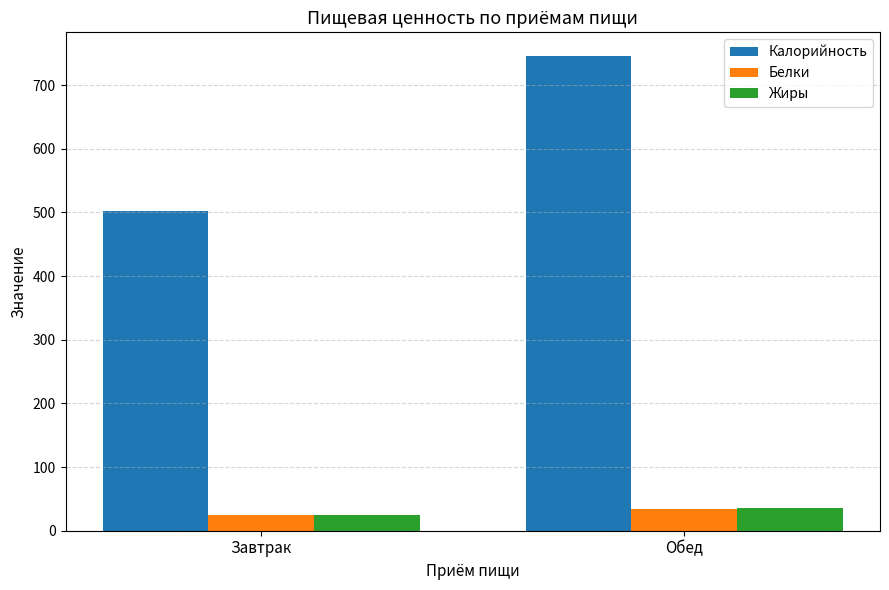

How many bars are there in total?

6